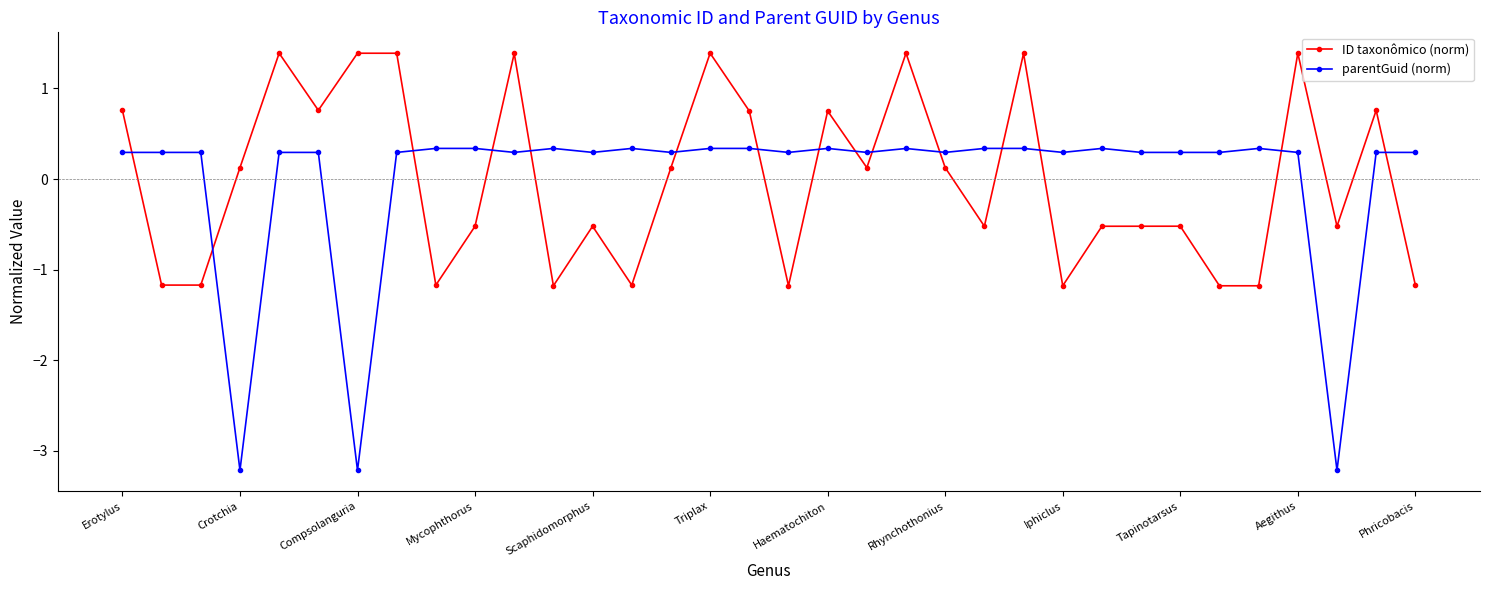

What is the minimum value shown in the chart?

-3.2